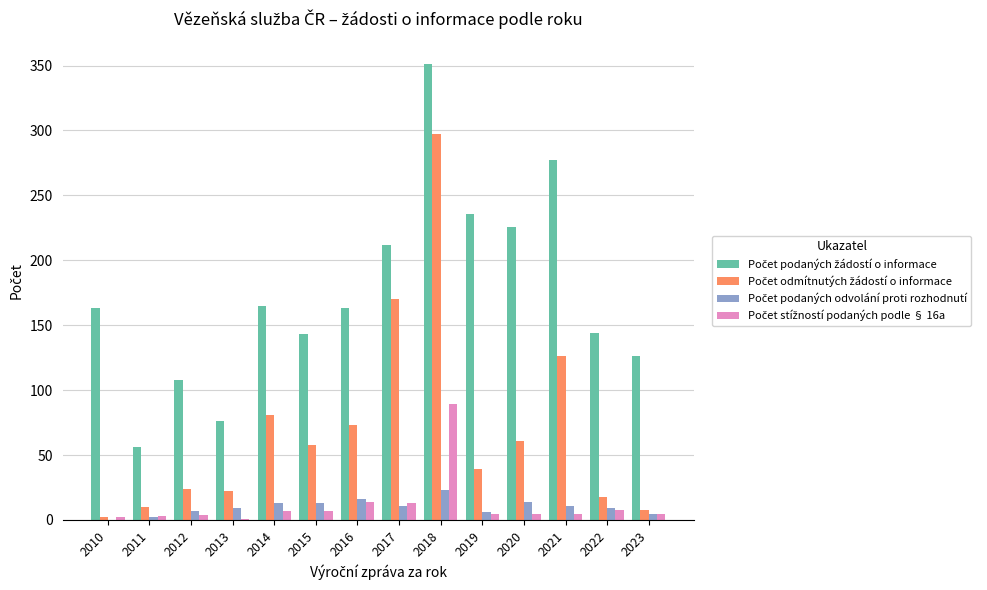

What is the greatest value displayed?

351